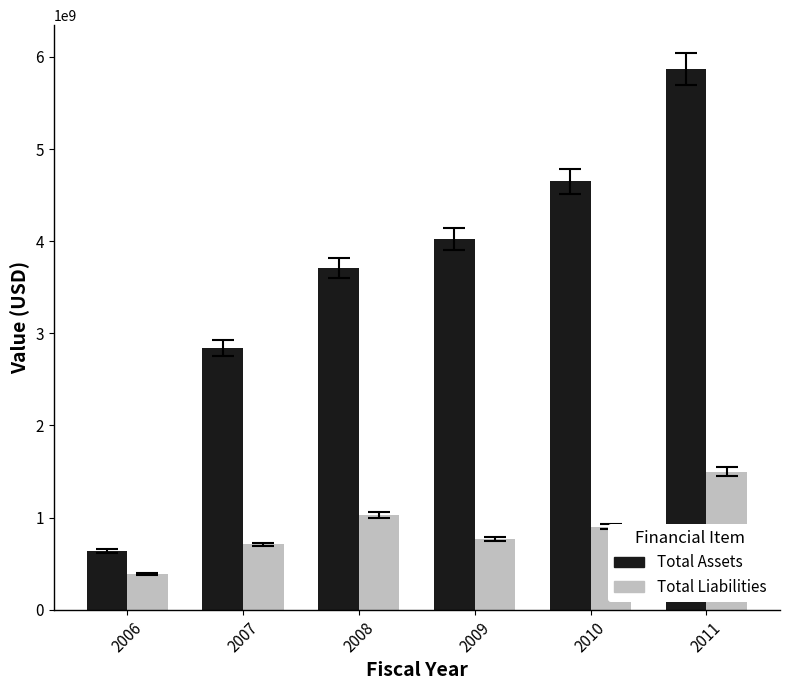

Which series has the largest total across all categories?

Total Assets